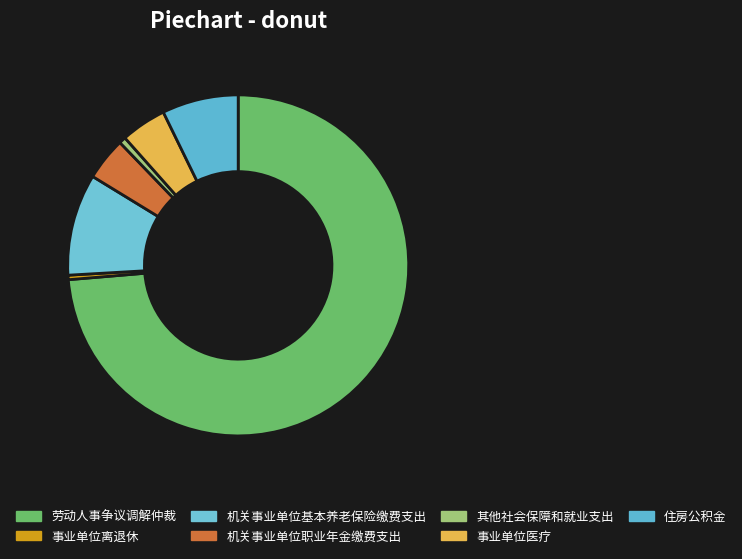

Which has a higher value, 劳动人事争议调解仲裁 or 住房公积金?

劳动人事争议调解仲裁